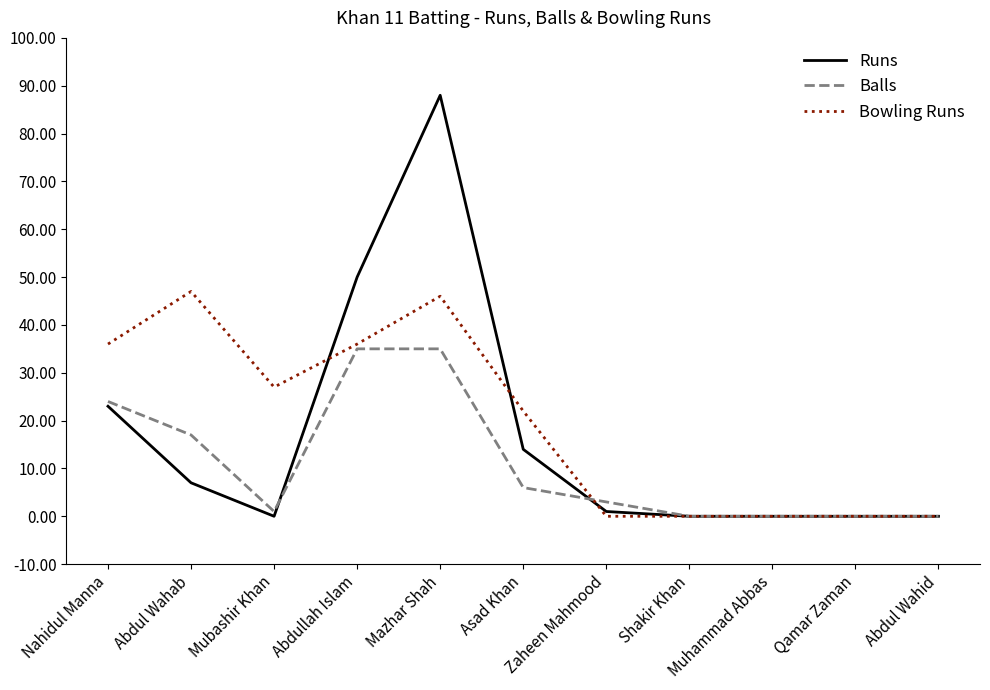

Reading left to right, transcribe all the data shown in this chart.

Runs: 23	7	0	50	88	14	1	0	0	0	0
Balls: 24	17	1	35	35	6	3	0	0	0	0
Bowling Runs: 36	47	27	36	46	22	0	0	0	0	0